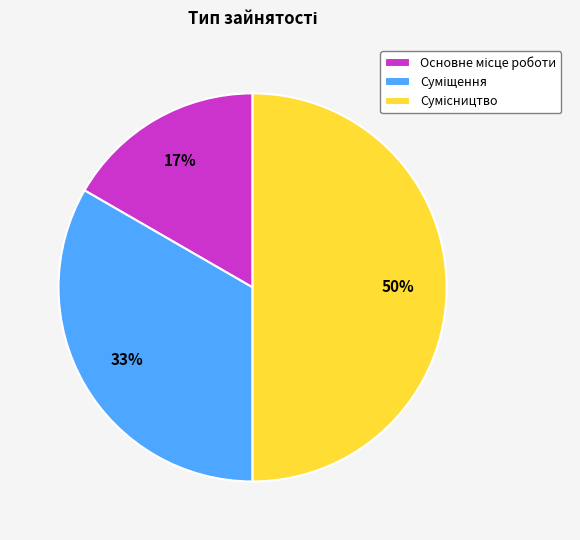

To the nearest percent, what is the average slice percentage?

33%